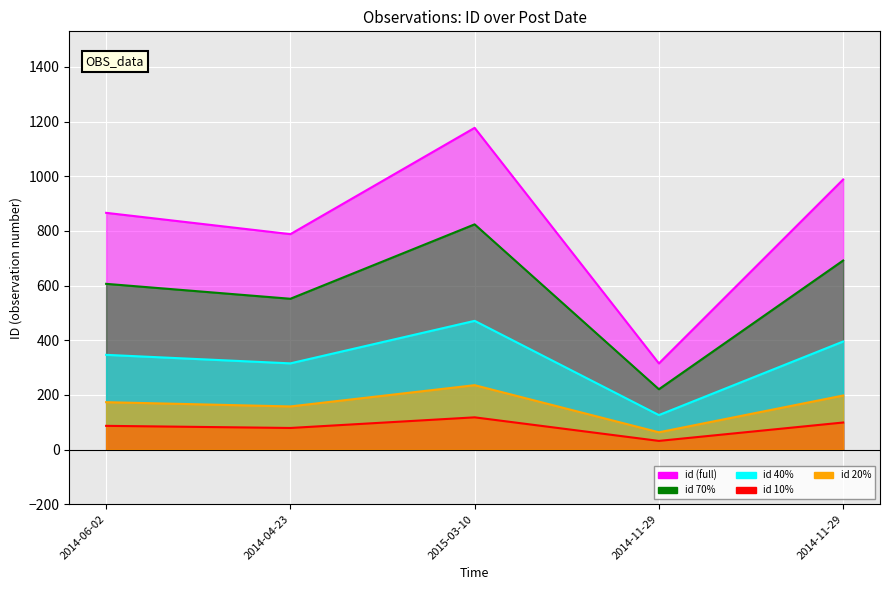

How many lines are shown in the chart?

5